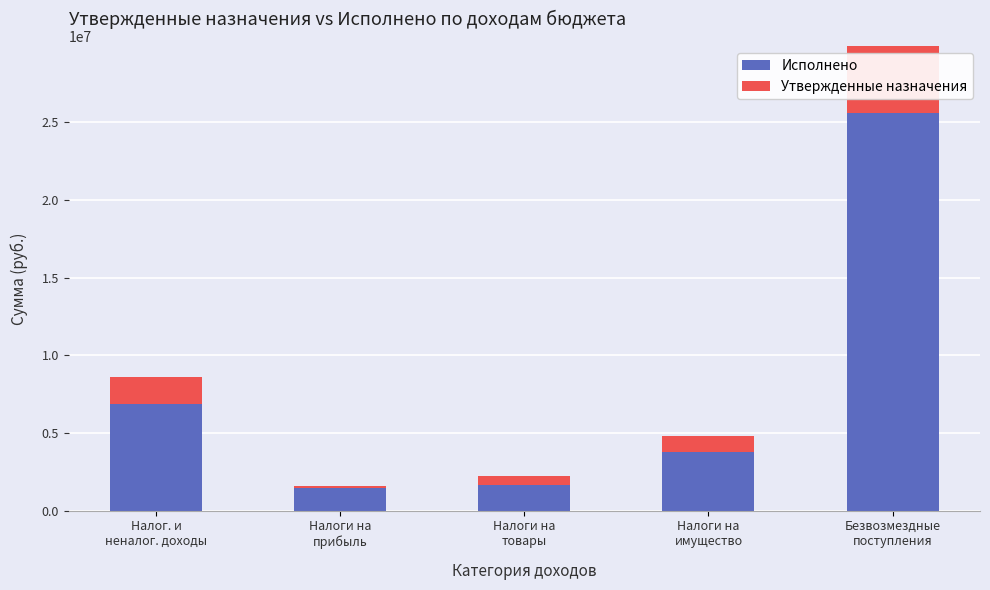

Are the bars horizontal?

No